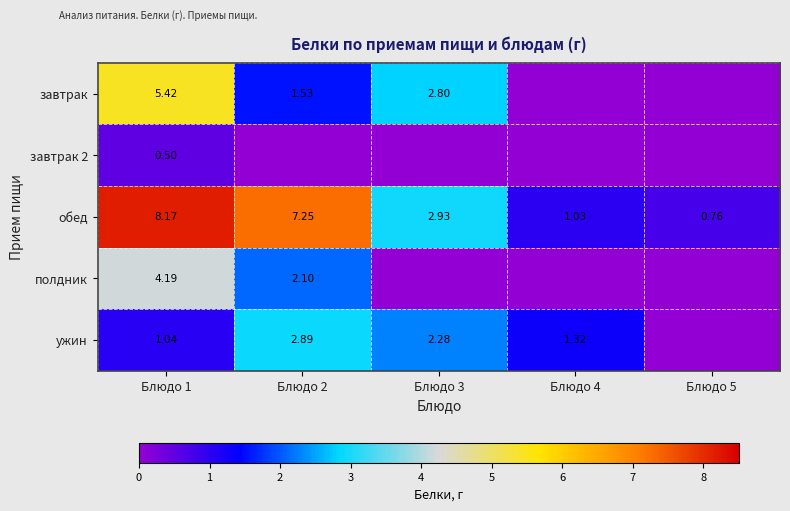

What is the sum of all завтрак 2 values?

0.5